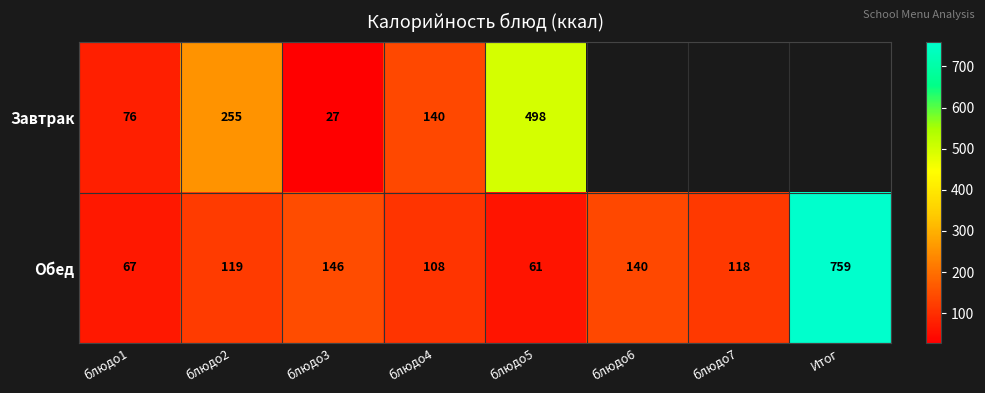

The Завтрак series shows 18 at блюдо3. True or false?

False